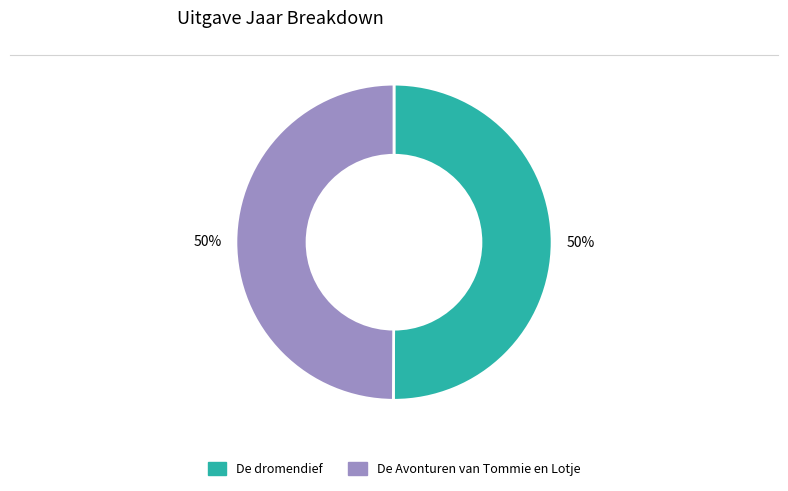

Count the number of slices in the pie.

2